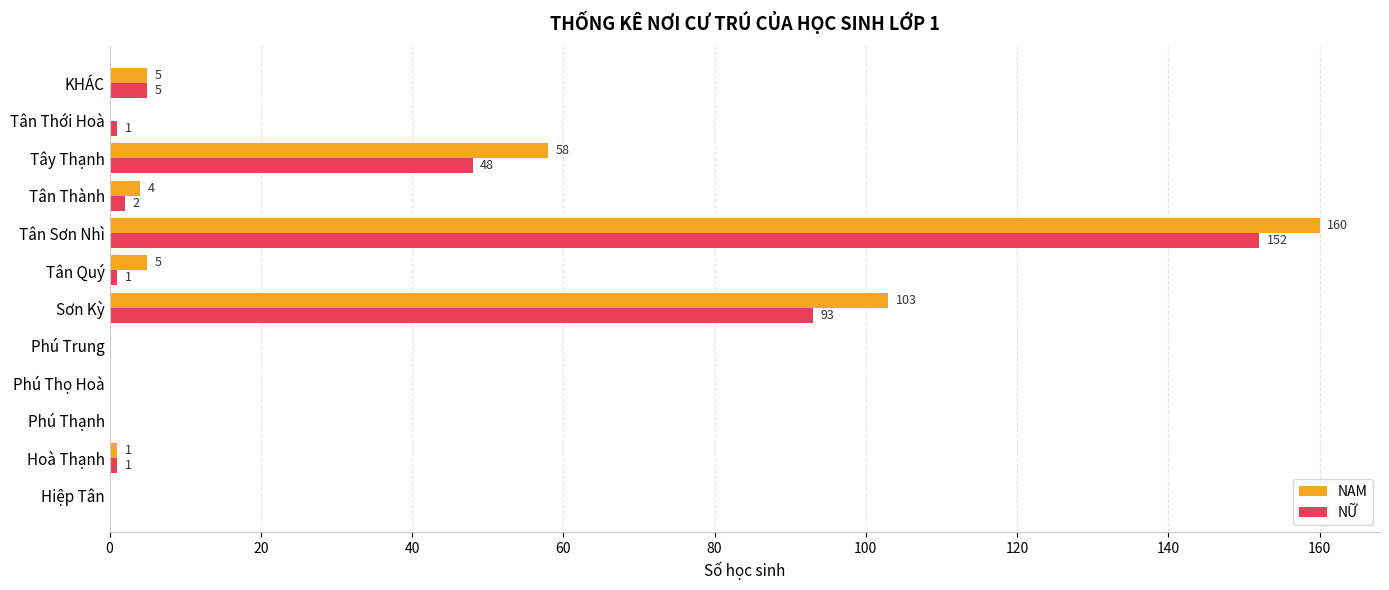

What is the greatest value displayed?

160